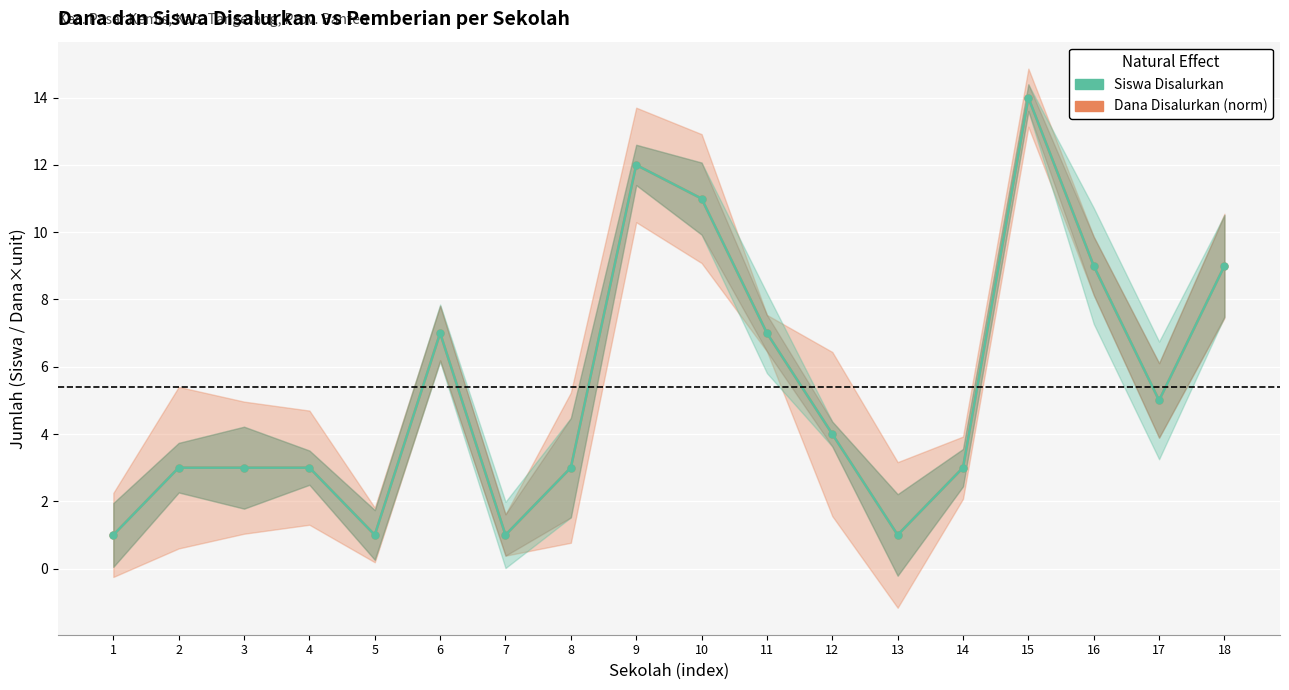

What is the highest value of the Dana Disalurkan (norm) series?

14